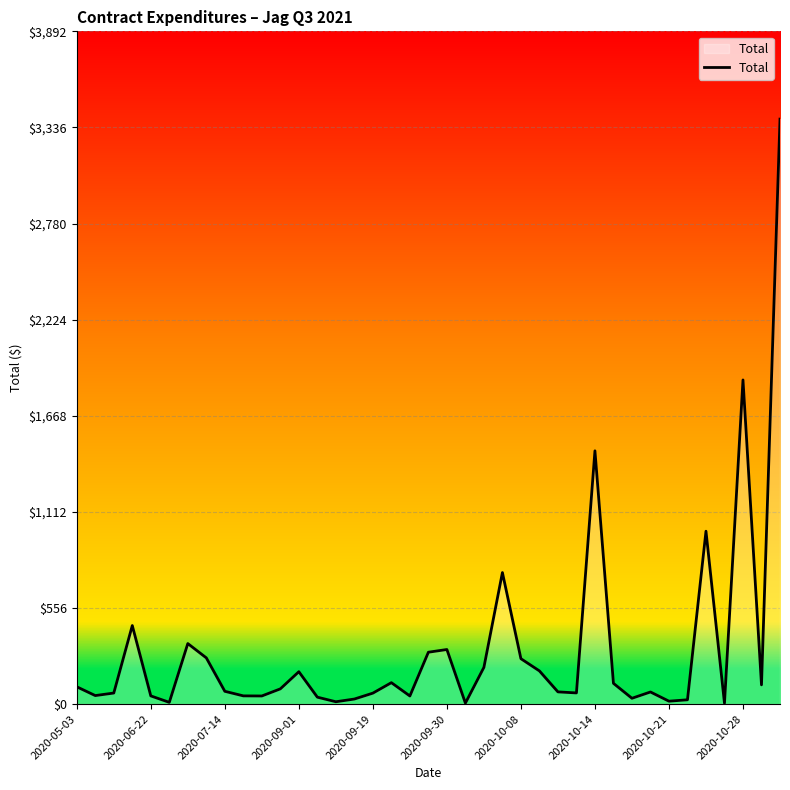

What is the difference between the maximum and minimum values?

3379.0